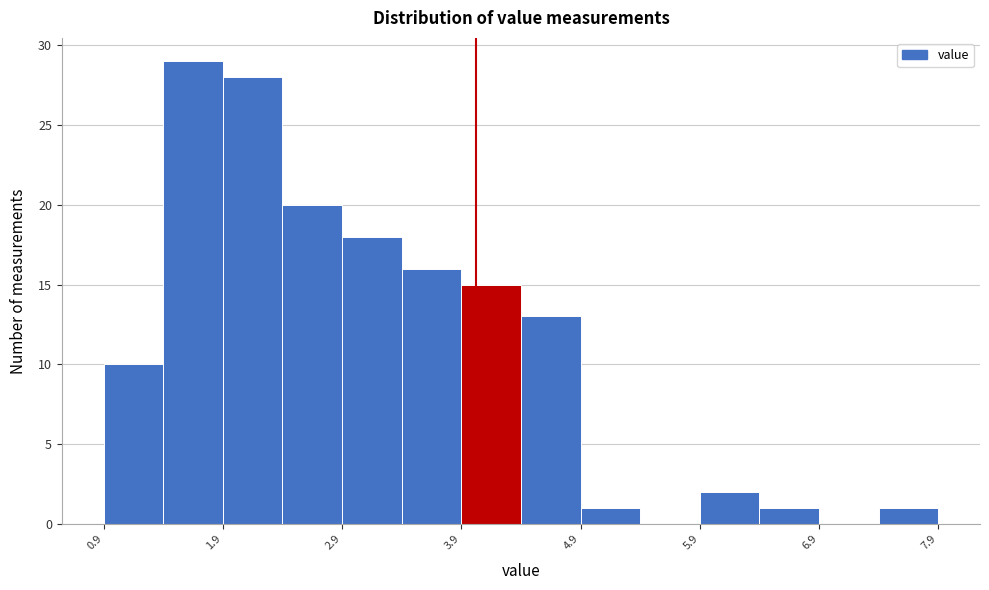

How tall is the bar that spans 2.38 to 2.88 on the x-axis? Neither the bar edges nor the heights are printed on the chart, so give them approximately, as read against the axes.

20